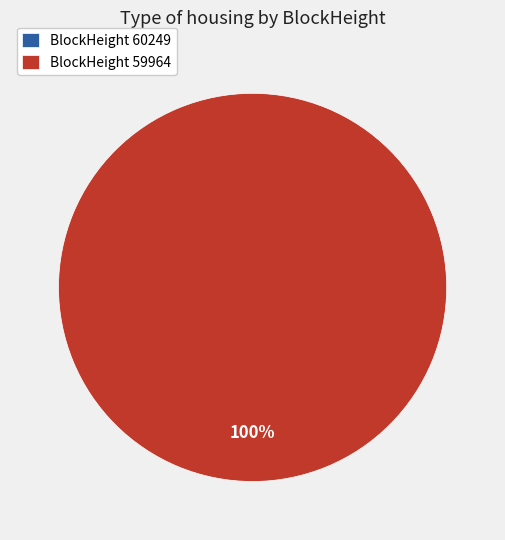

Rank the categories by value from lowest to highest.

60249, 59964